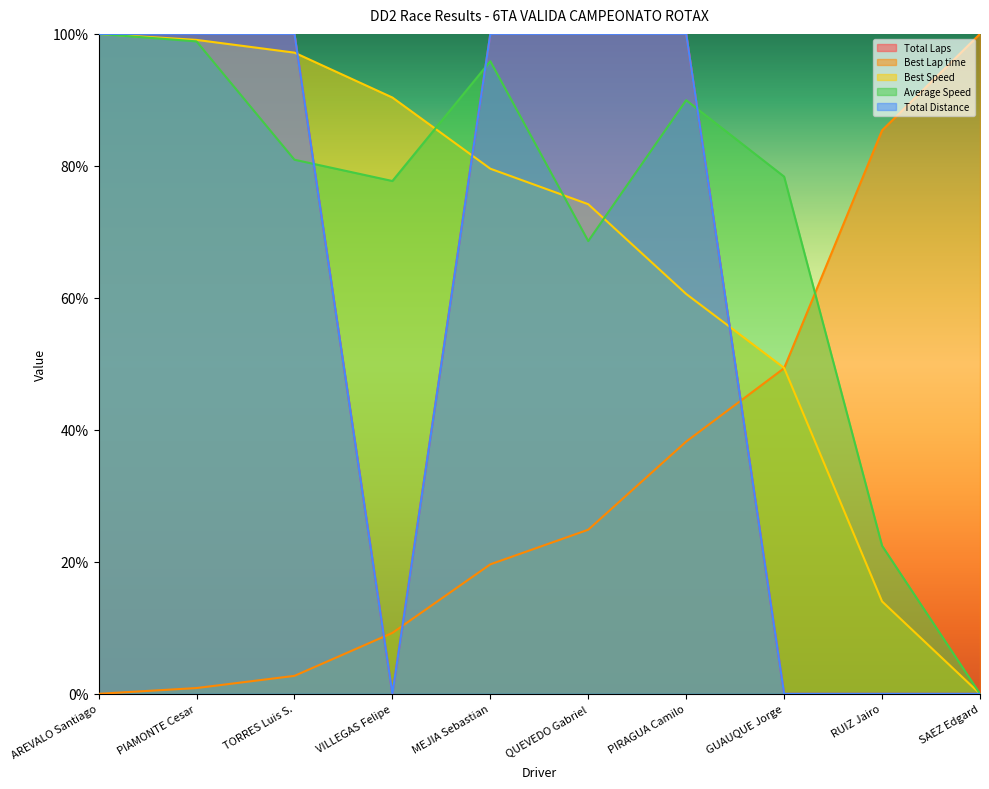

Reading right to left, extract all data points from this chart.

Total Laps: 0.0	0.0	0.0	100.0	100.0	100.0	0.0	100.0	100.0	100.0
Best Lap time: 100.0	85.4	49.3	38.2	24.9	19.6	9.2	2.7	0.9	0.0
Best Speed: 0.0	14.0	49.4	60.6	74.2	79.6	90.4	97.2	99.1	100.0
Average Speed: 0.0	22.4	78.4	90.0	68.6	95.9	77.7	80.9	98.9	100.0
Total Distance: 0.0	0.0	0.0	100.0	100.0	100.0	0.0	100.0	100.0	100.0